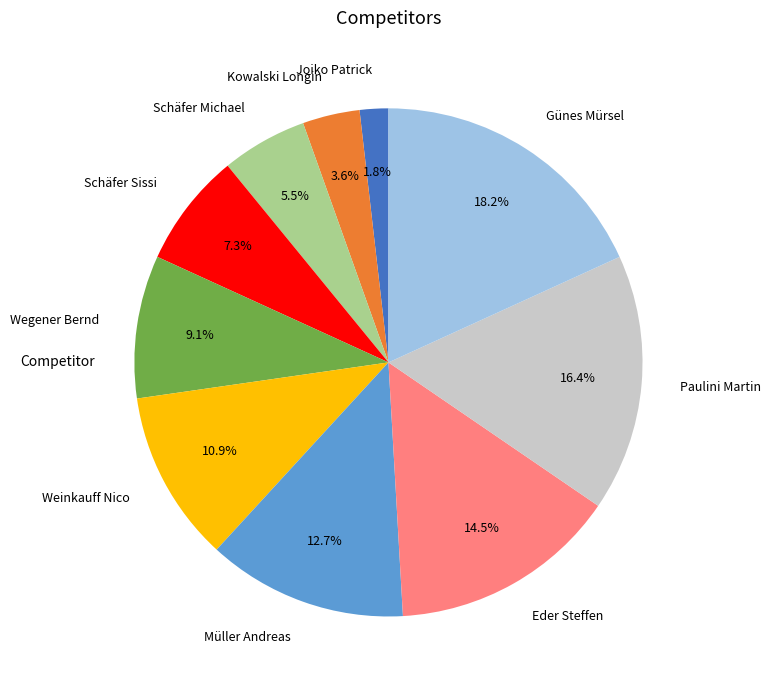

Is it true that Schäfer Michael is 18% of the pie?

False